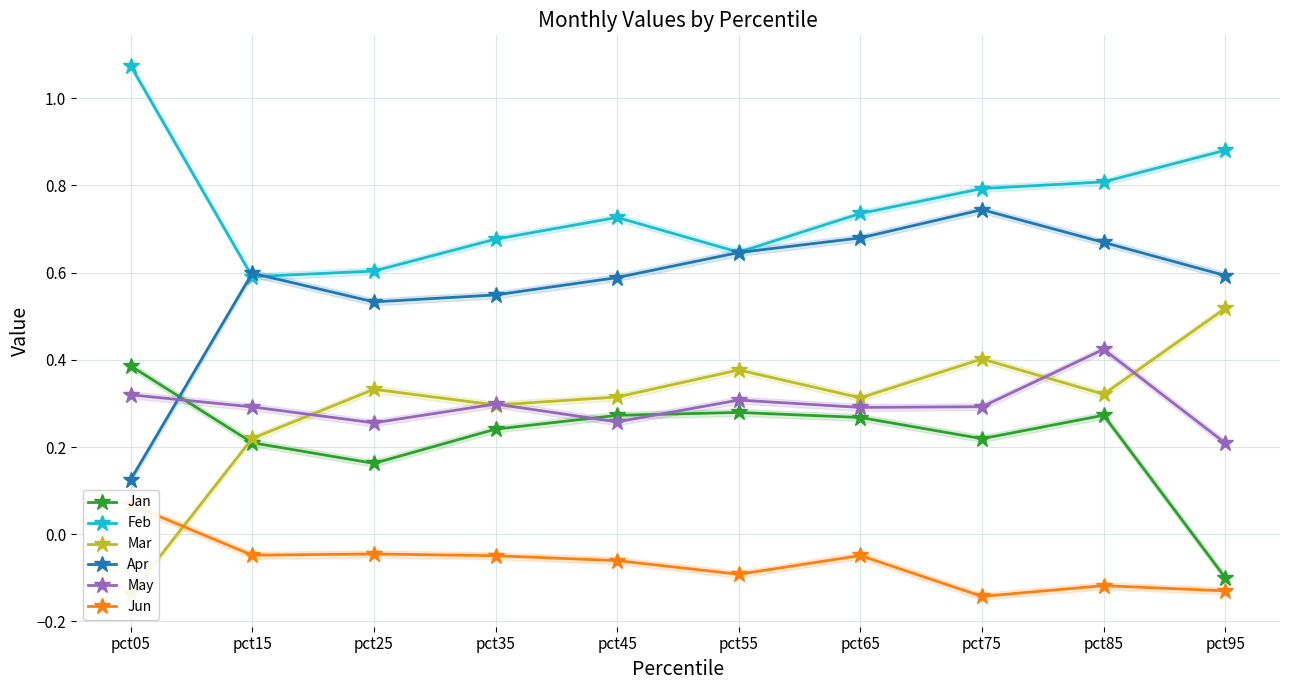

At which category does Jan reach its first local valley?

pct25